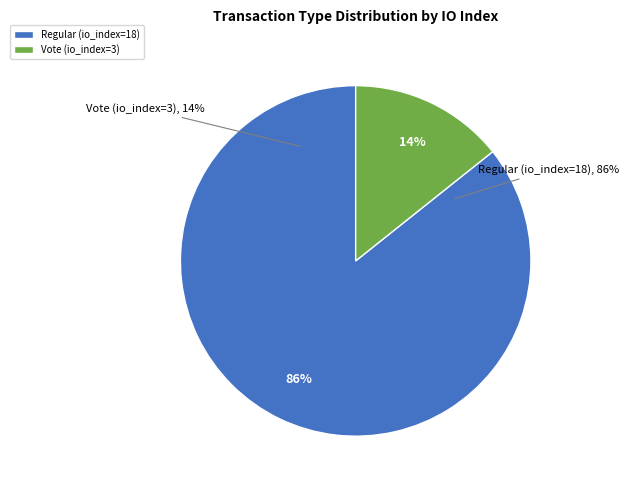

What is the change in value from Regular (io_index=18) to Vote (io_index=3)?

-15